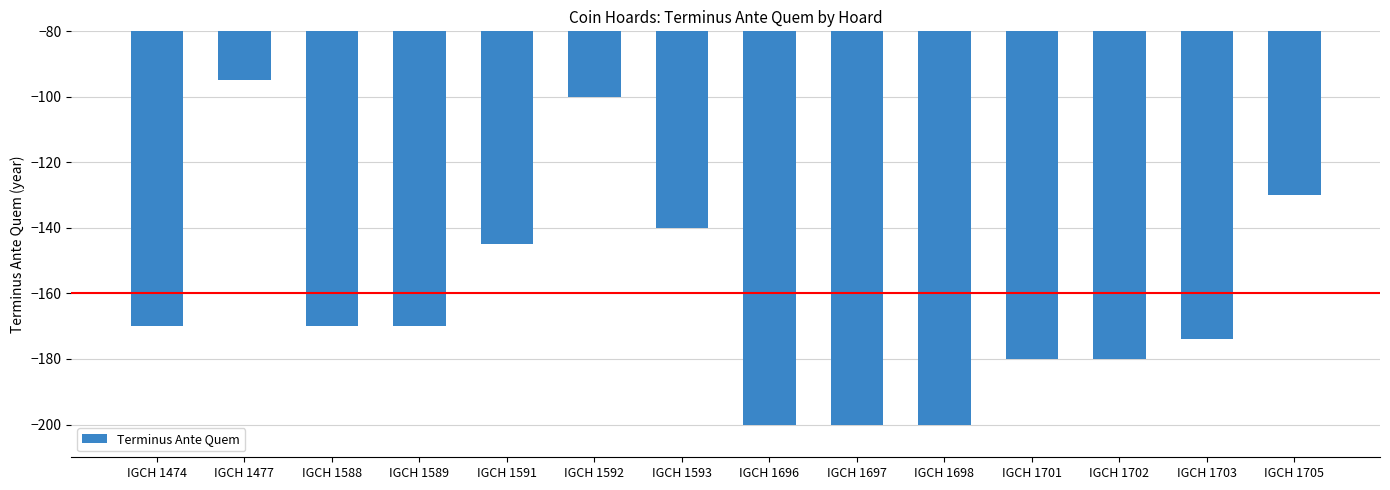

What is the value of the 14th bar from the left?

-130